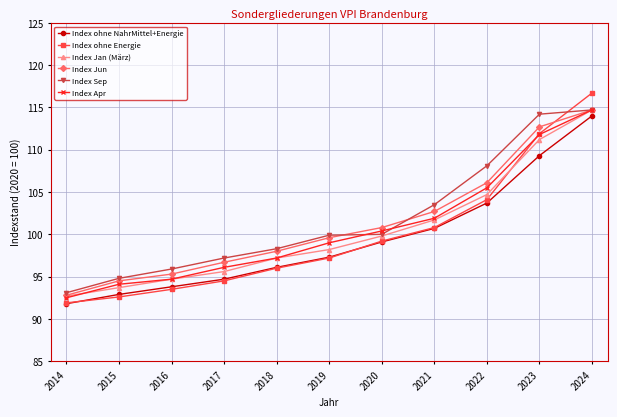

Count the number of categories in the chart.

11